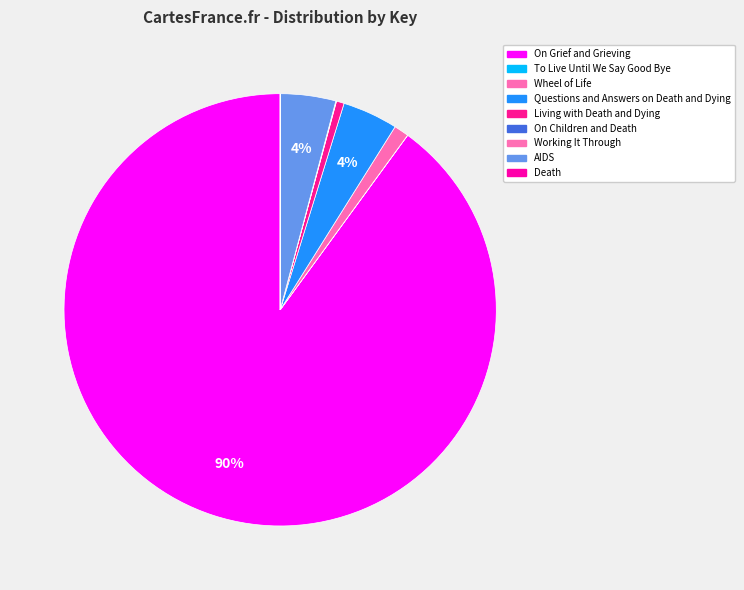

Which slice is the smallest?

Death